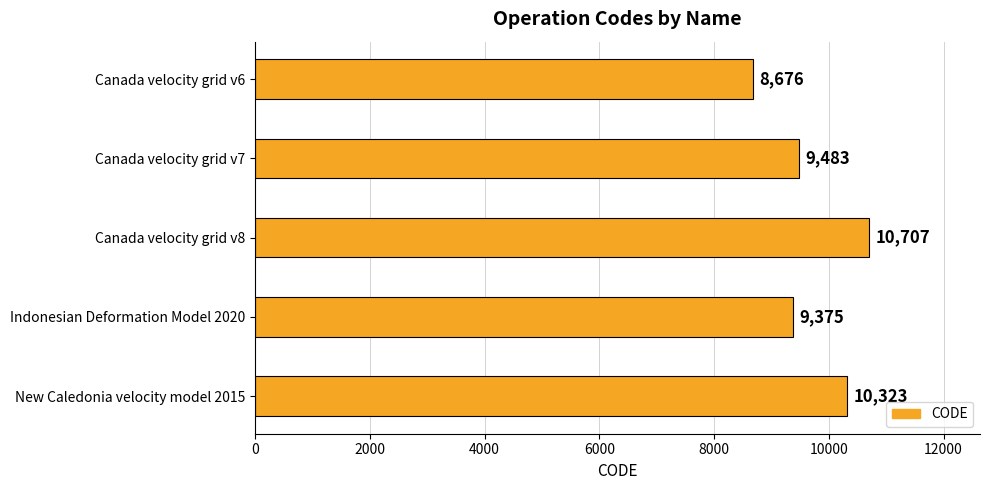

The value at Canada velocity grid v6 is 3249. True or false?

False